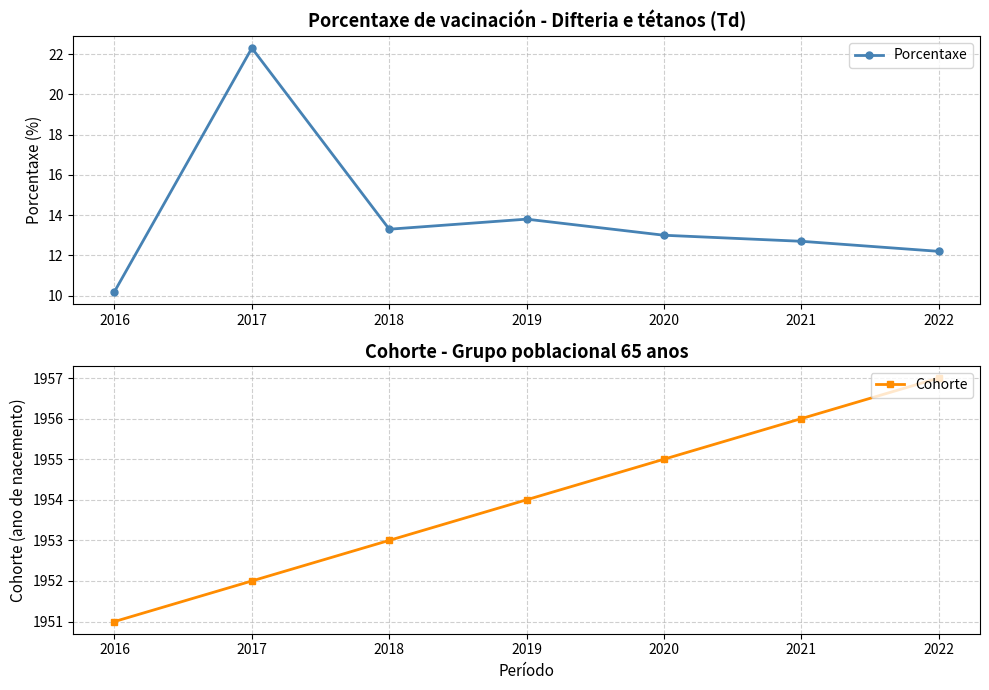

How many distinct data groups are displayed?

2